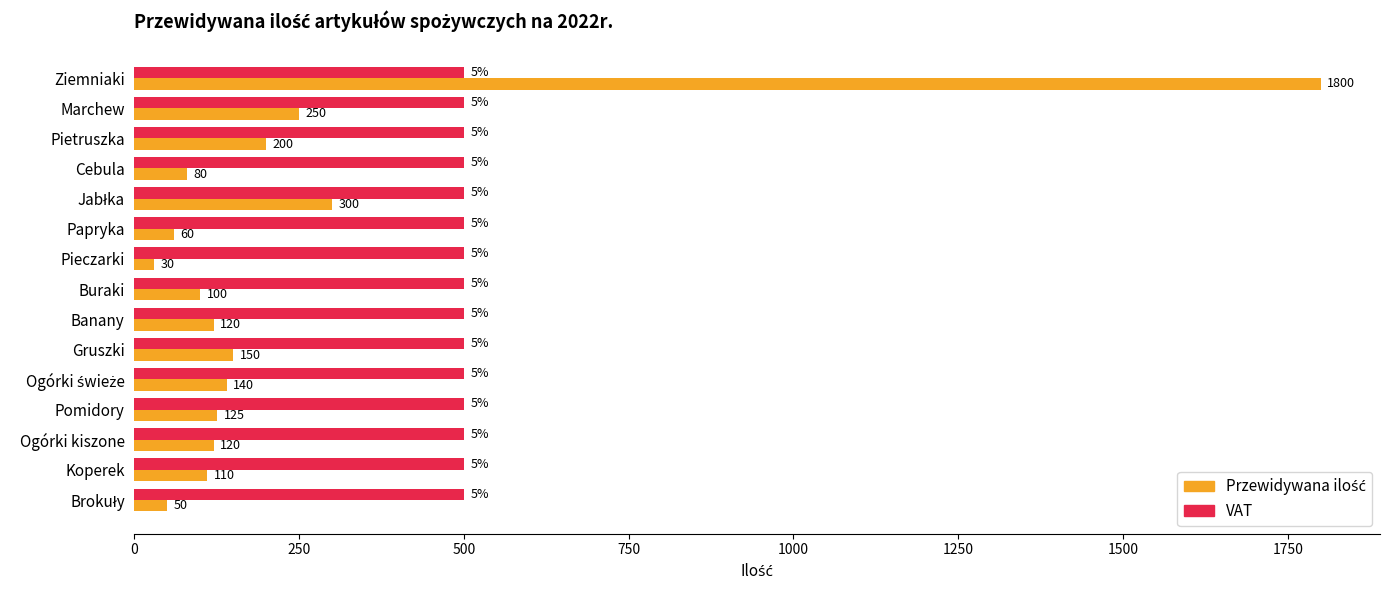

Which category has the lowest value across all series?

Pieczarki